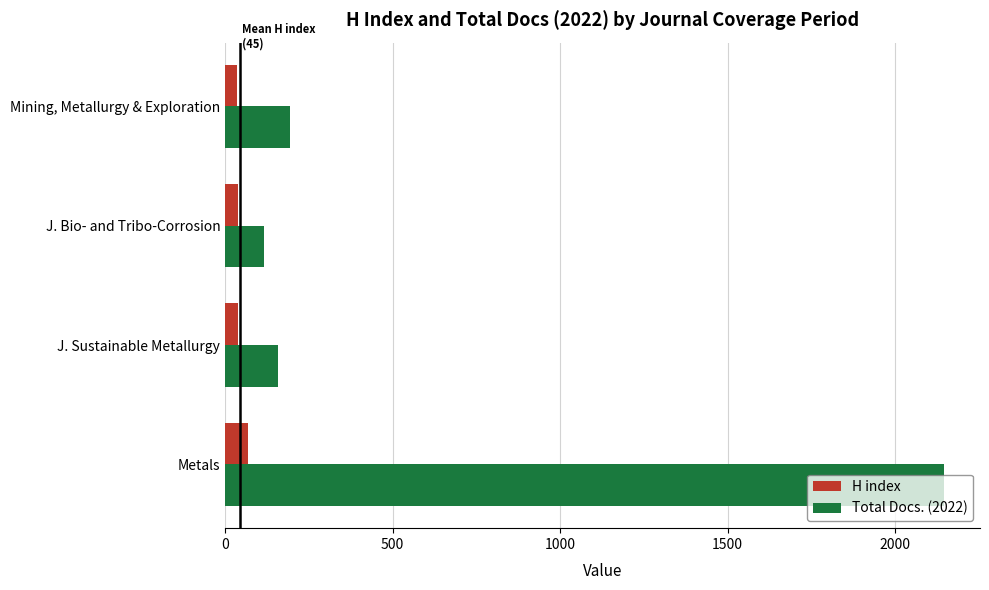

List the labels in order of H index value, smallest first.

Mining, Metallurgy & Exploration, J. Sustainable Metallurgy, J. Bio- and Tribo-Corrosion, Metals